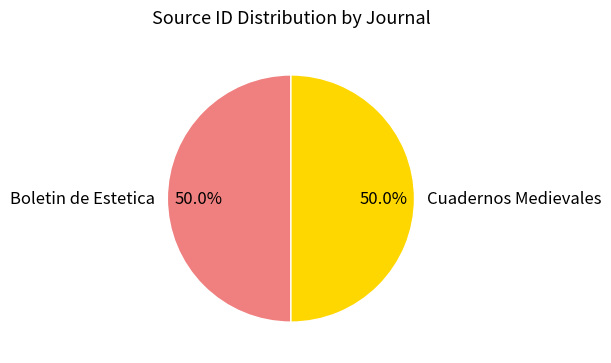

Is it true that Cuadernos Medievales is 43% of the pie?

False